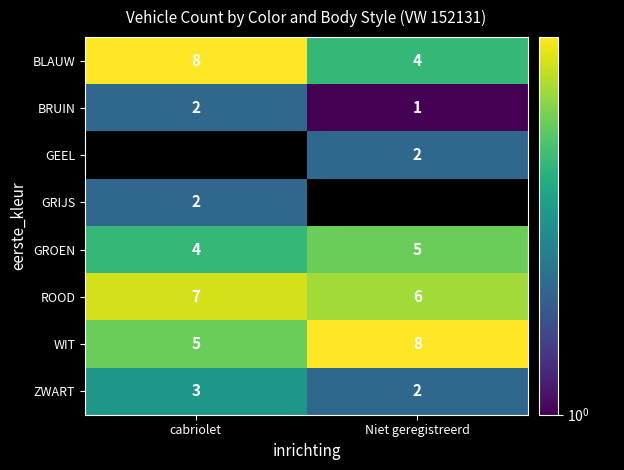

The value of BRUIN at Niet geregistreerd is 0.3. True or false?

False